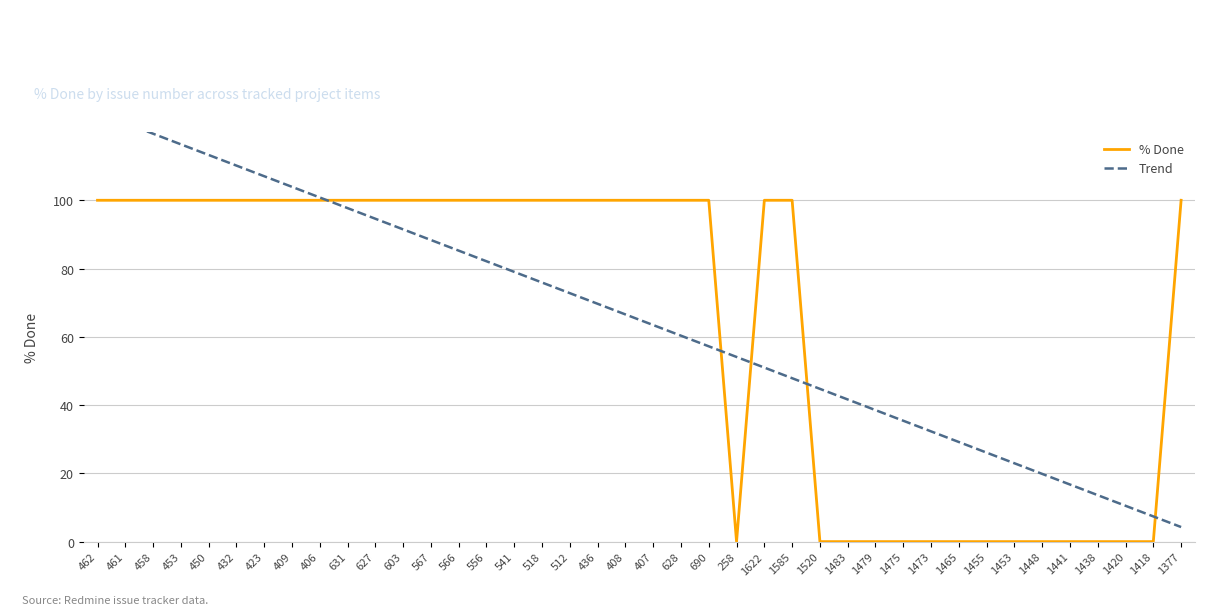

What are all the series names shown in the legend?

% Done, Trend